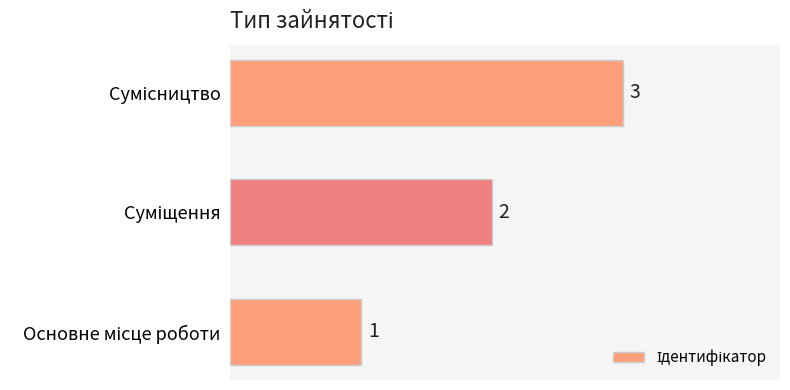

Count the values in the range 1 to 3.

3